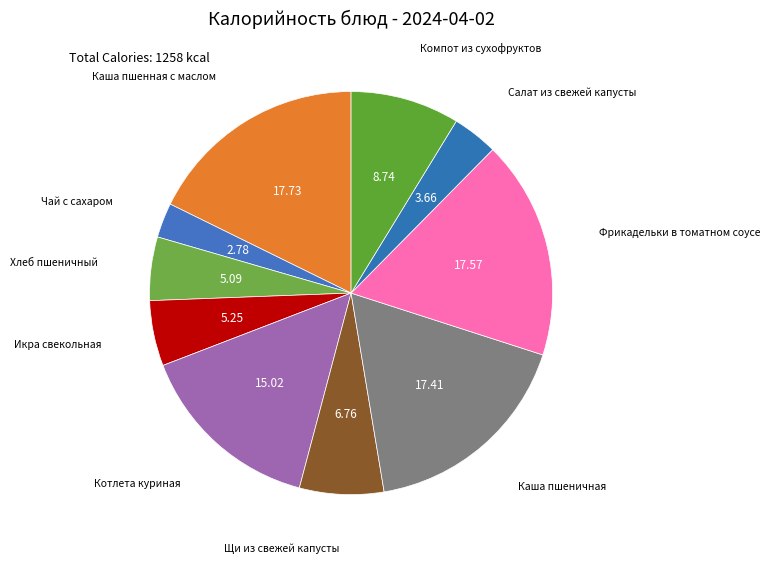

To the nearest percent, what is the difference between the largest and smallest slice percentages?

15%